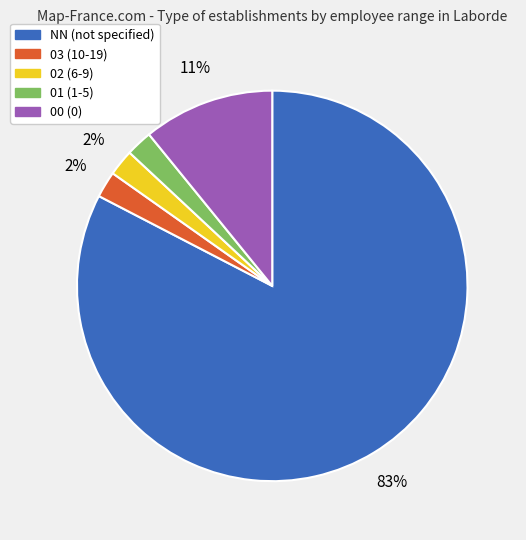

Is there a majority slice in this chart?

Yes